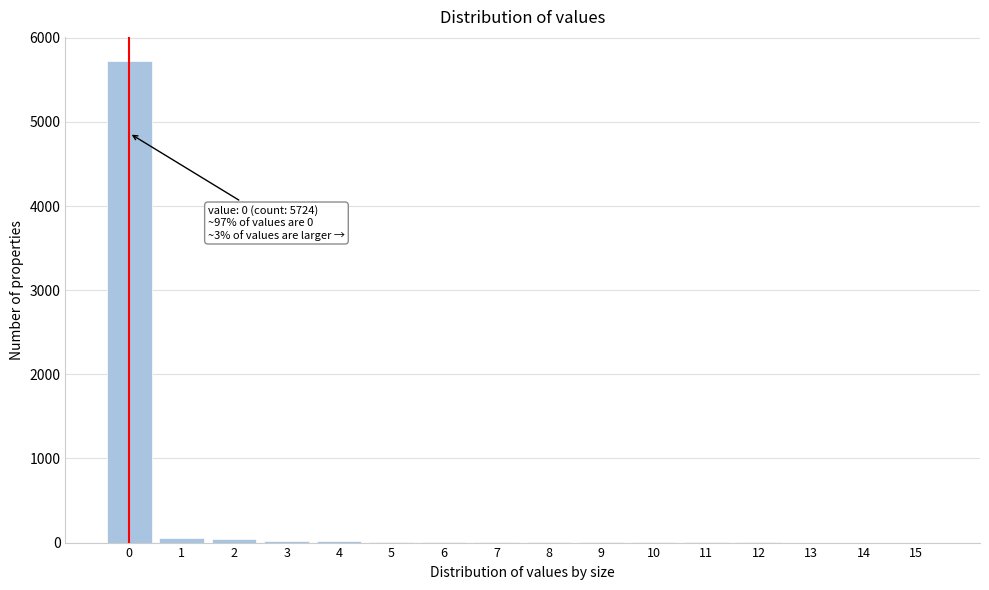

What is the maximum value shown in the chart?

5724